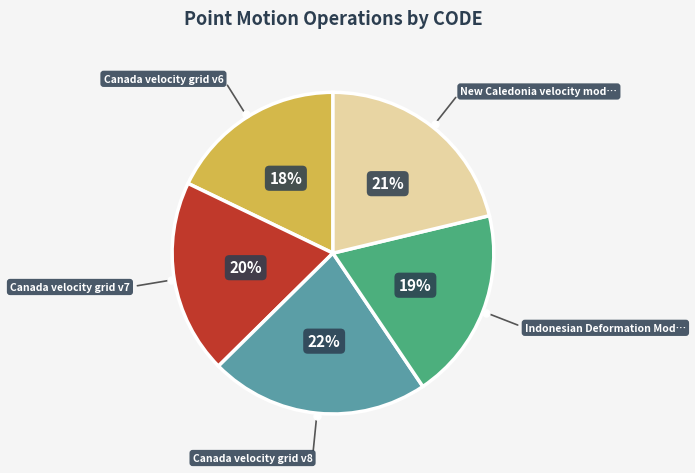

To the nearest percent, what is the average slice percentage?

20%